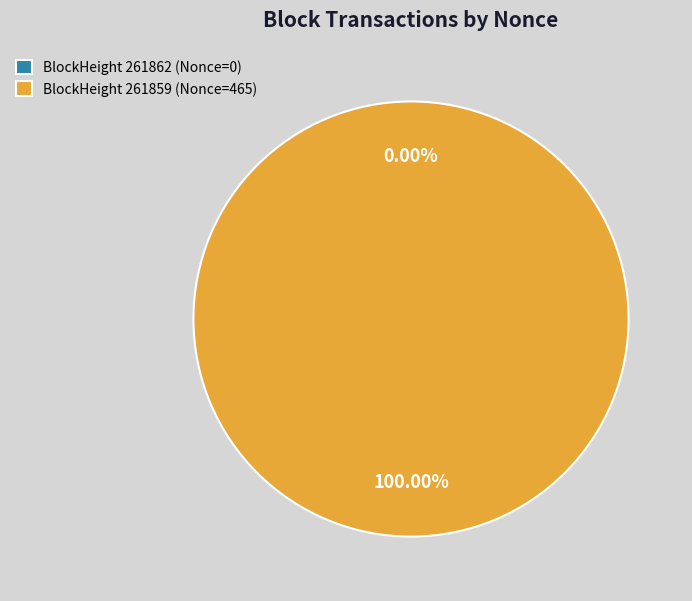

What percentage is the 261859 slice, to the nearest percent?

100%